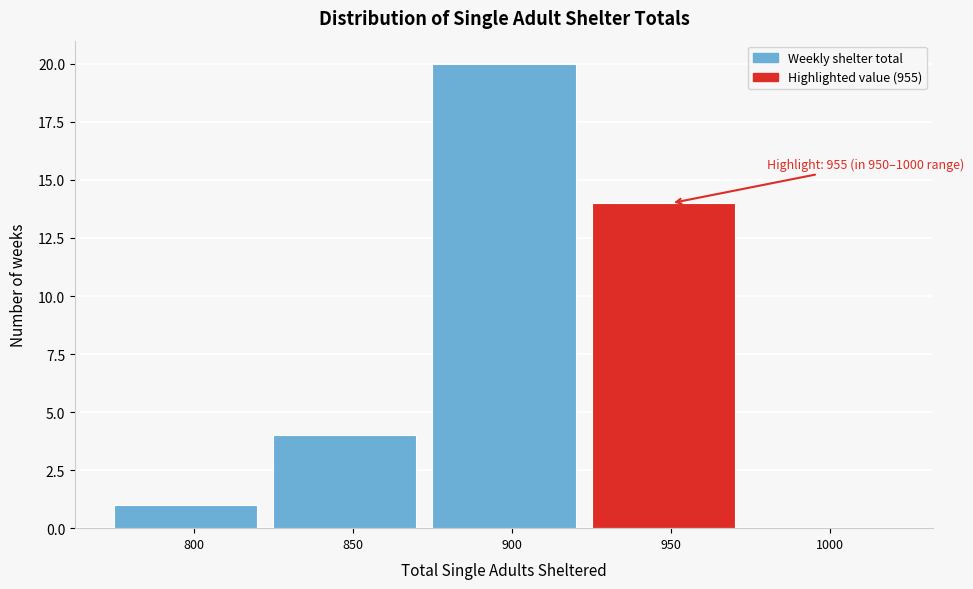

Reading left to right, transcribe all the data shown in this chart.

800=1	850=4	900=20	950=14	1000=0